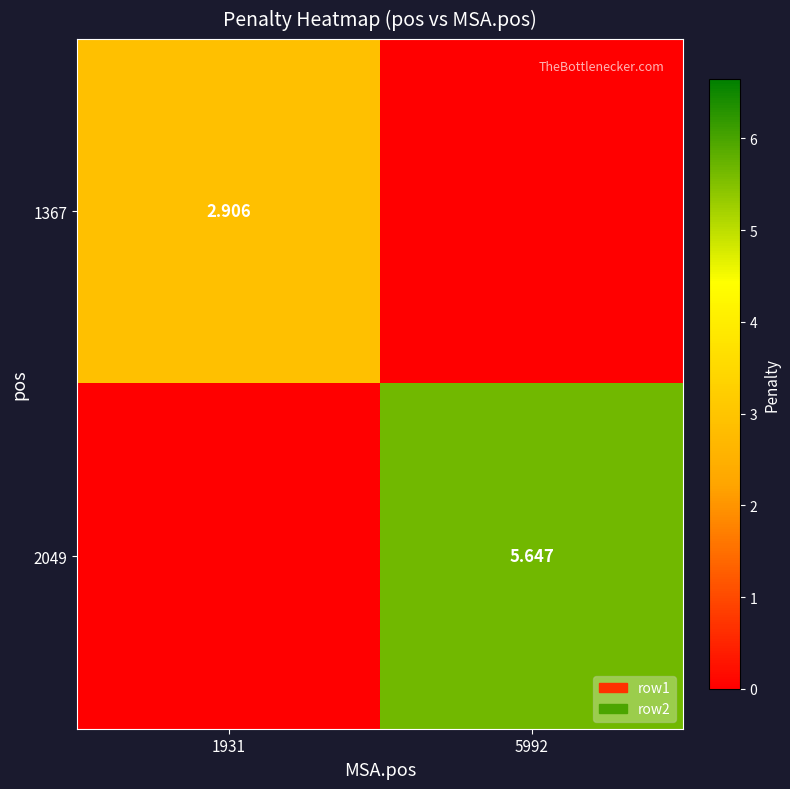

Which series has the widest spread of values?

2049